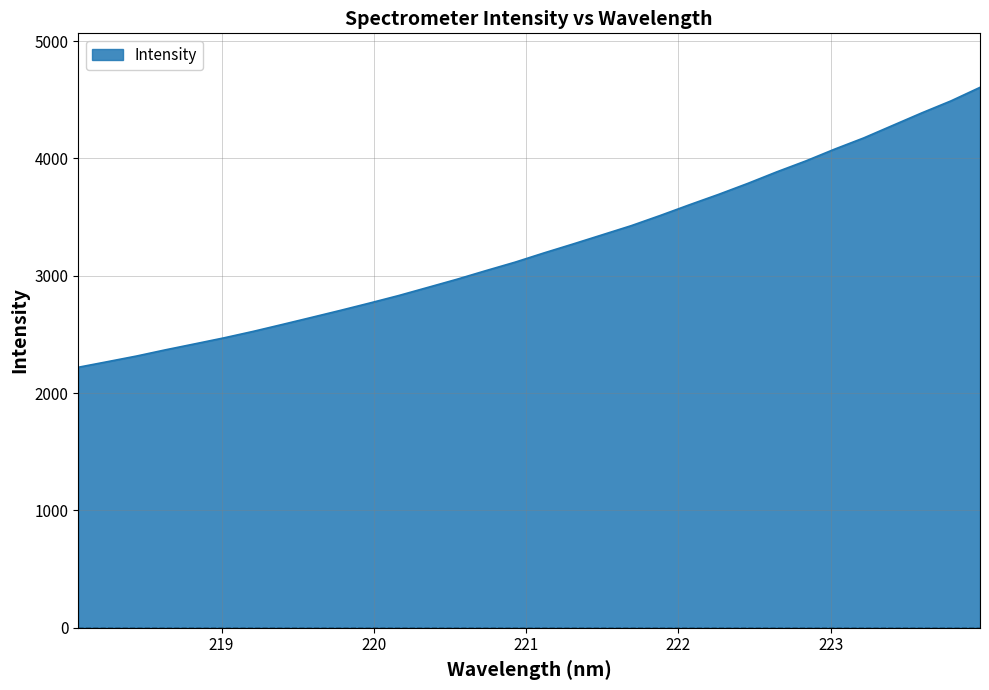

Does the chart have visible grid lines?

Yes